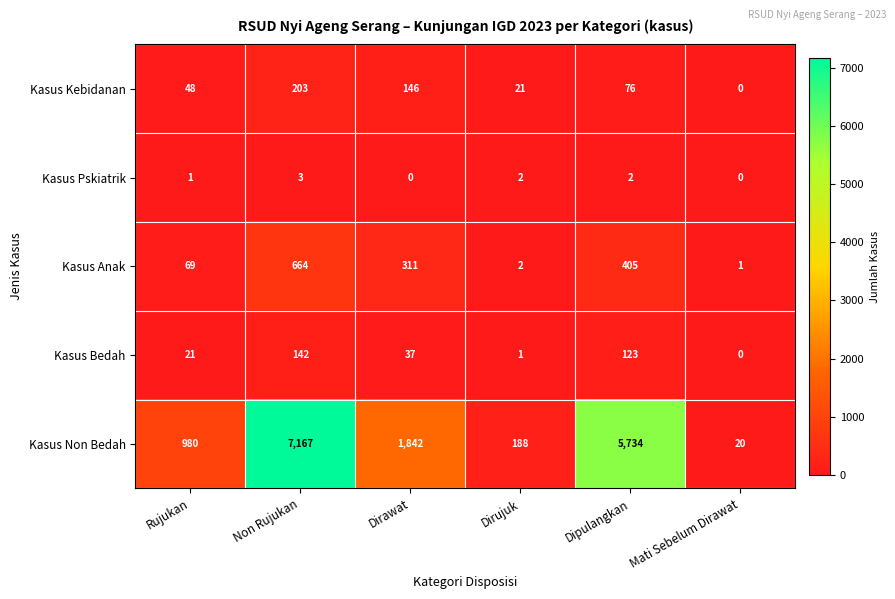

Count the number of data series in this chart.

5